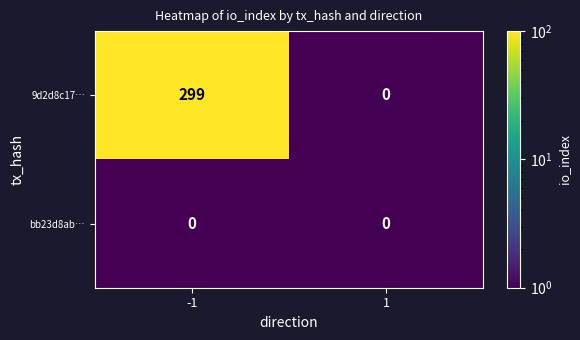

What is the maximum value for 9d2d8c17…?

299